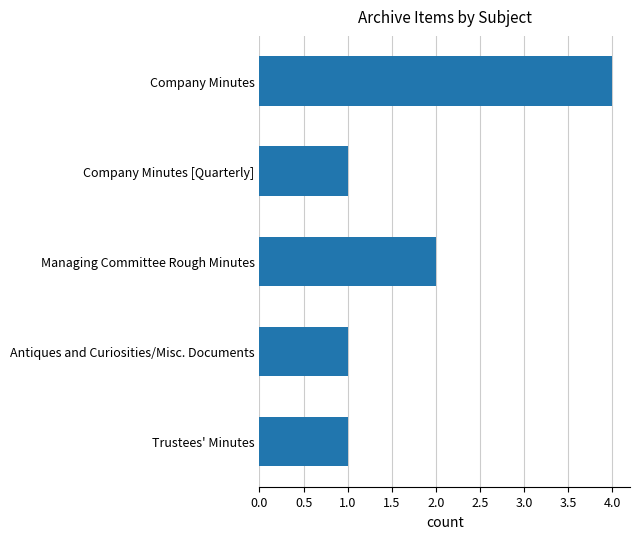

What is the sum of all values?

9